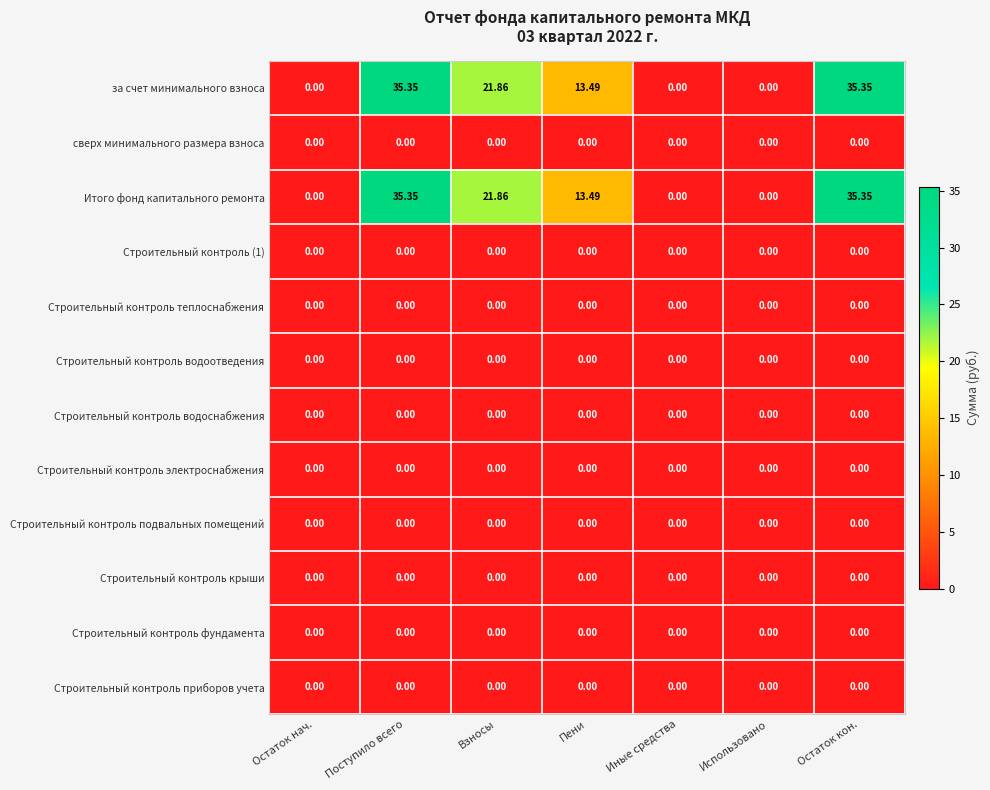

At how many categories does at least one series exceed 12?

4